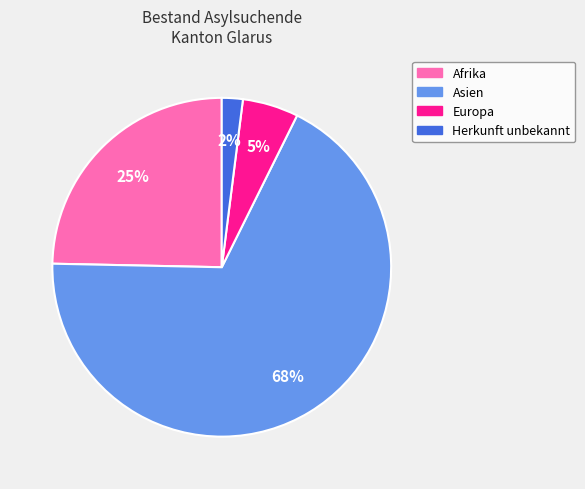

Is there any slice that represents more than half of the pie?

Yes